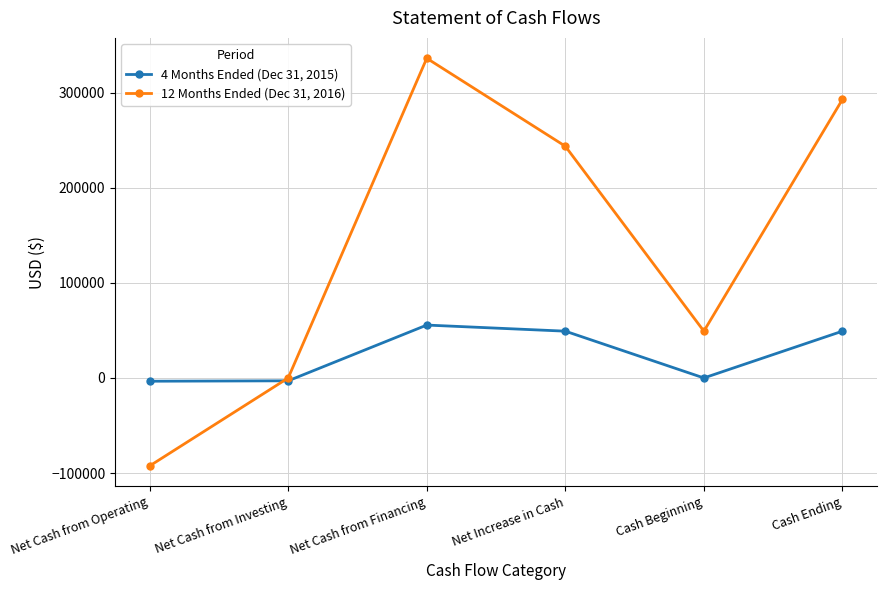

Between Net Cash from Operating and Net Increase in Cash, which series saw the biggest shift?

12 Months Ended (Dec 31, 2016)